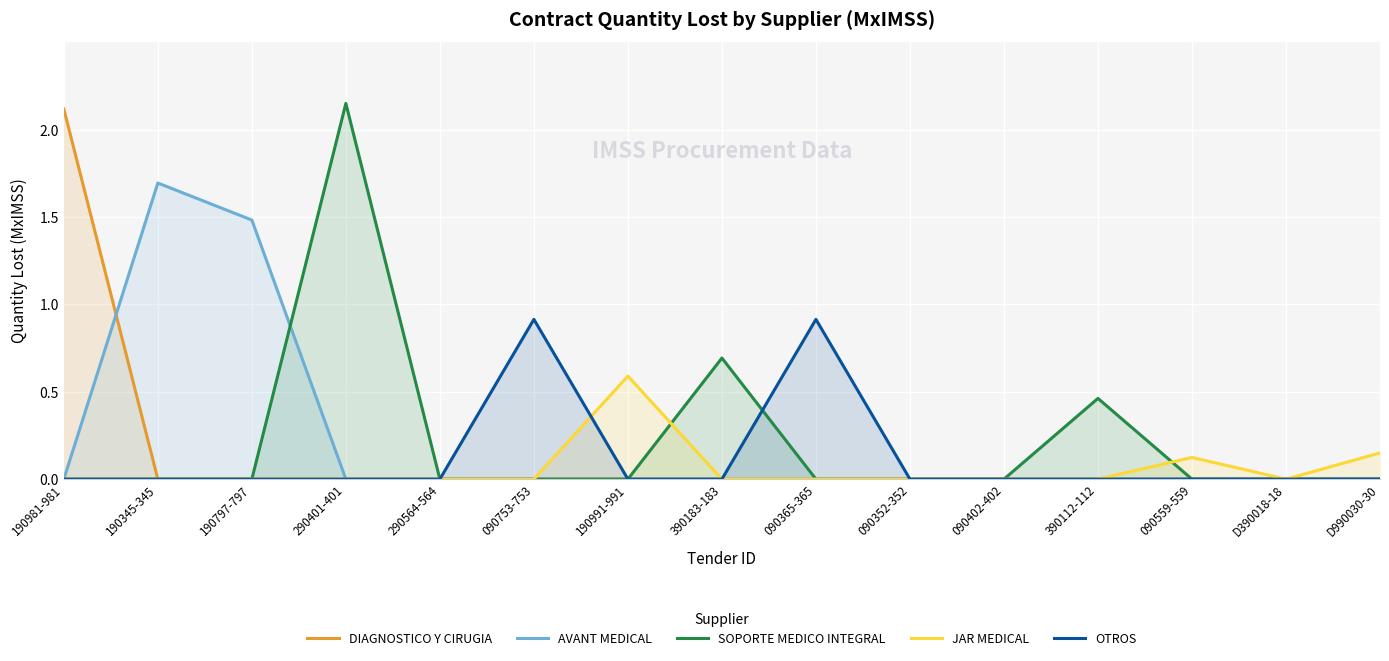

Reading left to right, extract all data points from this chart.

DIAGNOSTICO Y CIRUGIA: 190981-981=2.1	190345-345=0.0	190797-797=0.0	290401-401=0.0	290564-564=0.0	090753-753=0.0	190991-991=0.0	390183-183=0.0	090365-365=0.0	090352-352=0.0	090402-402=0.0	390112-112=0.0	090559-559=0.0	D390018-18=0.0	D990030-30=0.0
AVANT MEDICAL: 190981-981=0.0	190345-345=1.7	190797-797=1.5	290401-401=0.0	290564-564=0.0	090753-753=0.0	190991-991=0.0	390183-183=0.0	090365-365=0.0	090352-352=0.0	090402-402=0.0	390112-112=0.0	090559-559=0.0	D390018-18=0.0	D990030-30=0.0
SOPORTE MEDICO INTEGRAL: 190981-981=0.0	190345-345=0.0	190797-797=0.0	290401-401=2.1	290564-564=0.0	090753-753=0.0	190991-991=0.0	390183-183=0.7	090365-365=0.0	090352-352=0.0	090402-402=0.0	390112-112=0.5	090559-559=0.0	D390018-18=0.0	D990030-30=0.0
JAR MEDICAL: 190981-981=0.0	190345-345=0.0	190797-797=0.0	290401-401=0.0	290564-564=0.0	090753-753=0.0	190991-991=0.6	390183-183=0.0	090365-365=0.0	090352-352=0.0	090402-402=0.0	390112-112=0.0	090559-559=0.1	D390018-18=0.0	D990030-30=0.1
OTROS: 190981-981=0.0	190345-345=0.0	190797-797=0.0	290401-401=0.0	290564-564=0.0	090753-753=0.9	190991-991=0.0	390183-183=0.0	090365-365=0.9	090352-352=0.0	090402-402=0.0	390112-112=0.0	090559-559=0.0	D390018-18=0.0	D990030-30=0.0